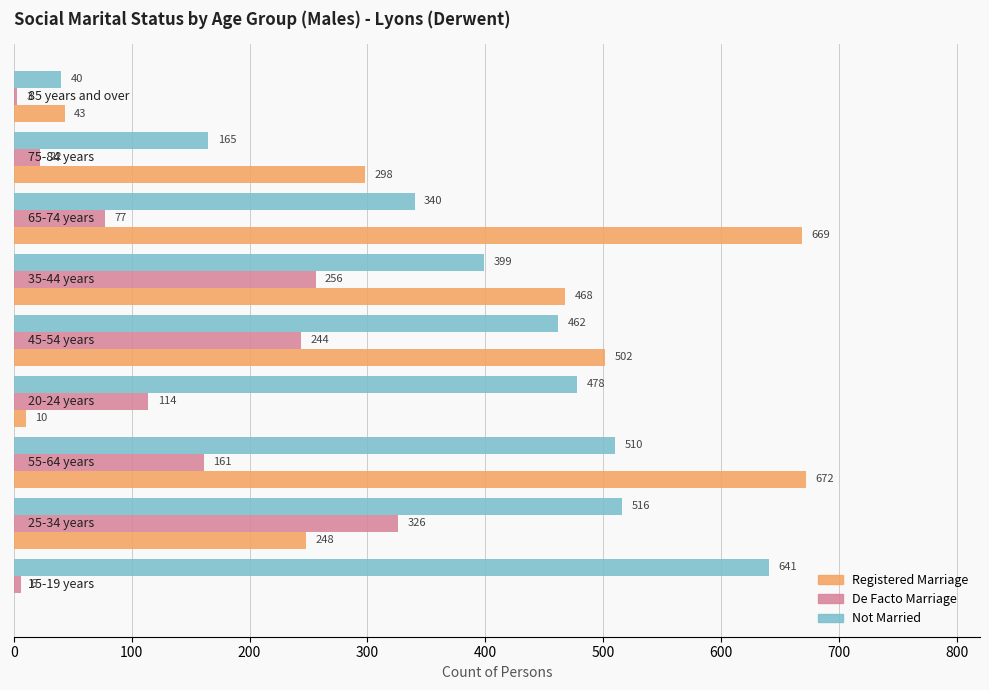

What is the sum of all Registered Marriage values?

2910